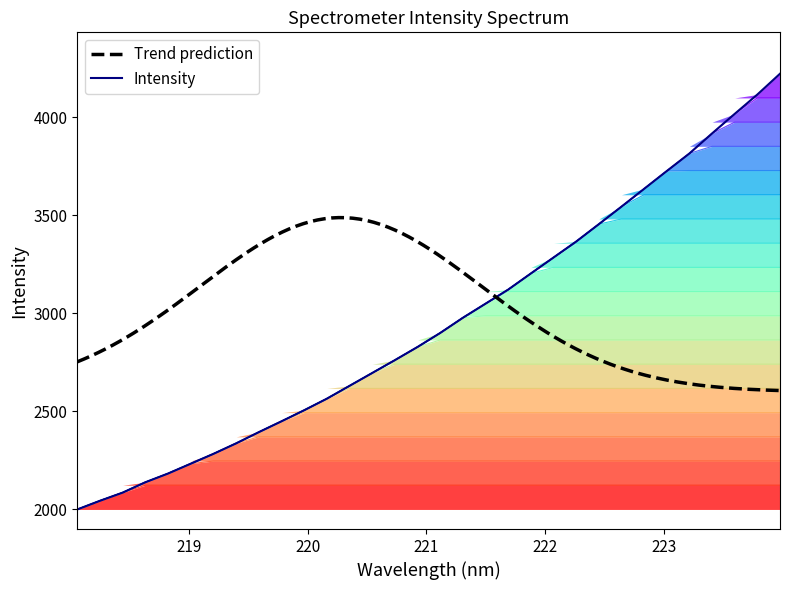

What position from the right is 220.7354?

18